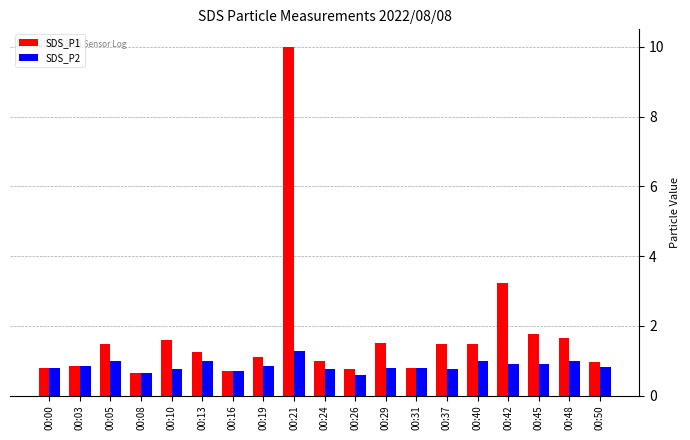

What is the average value of the SDS_P1 series?

1.7